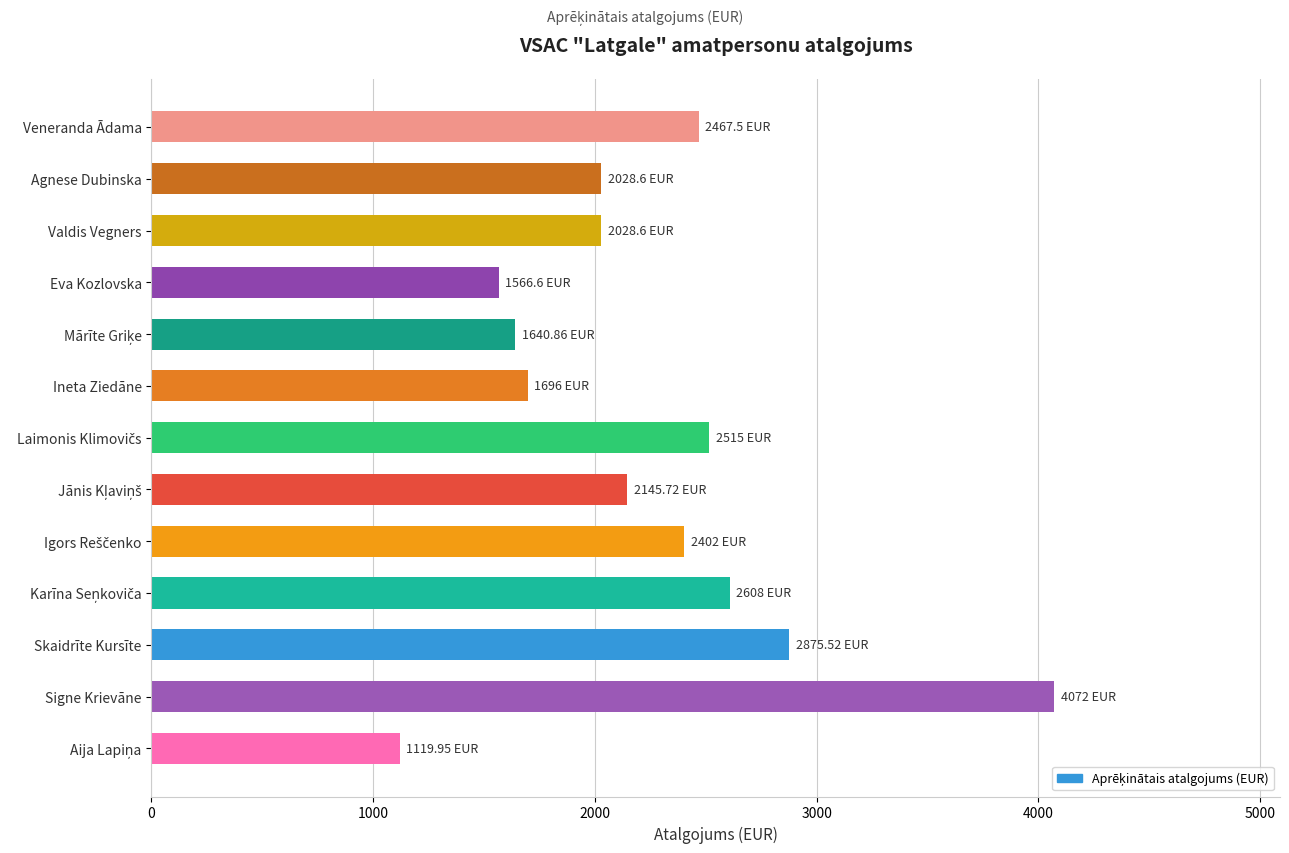

Which category has the highest value across all series?

Signe Krievāne